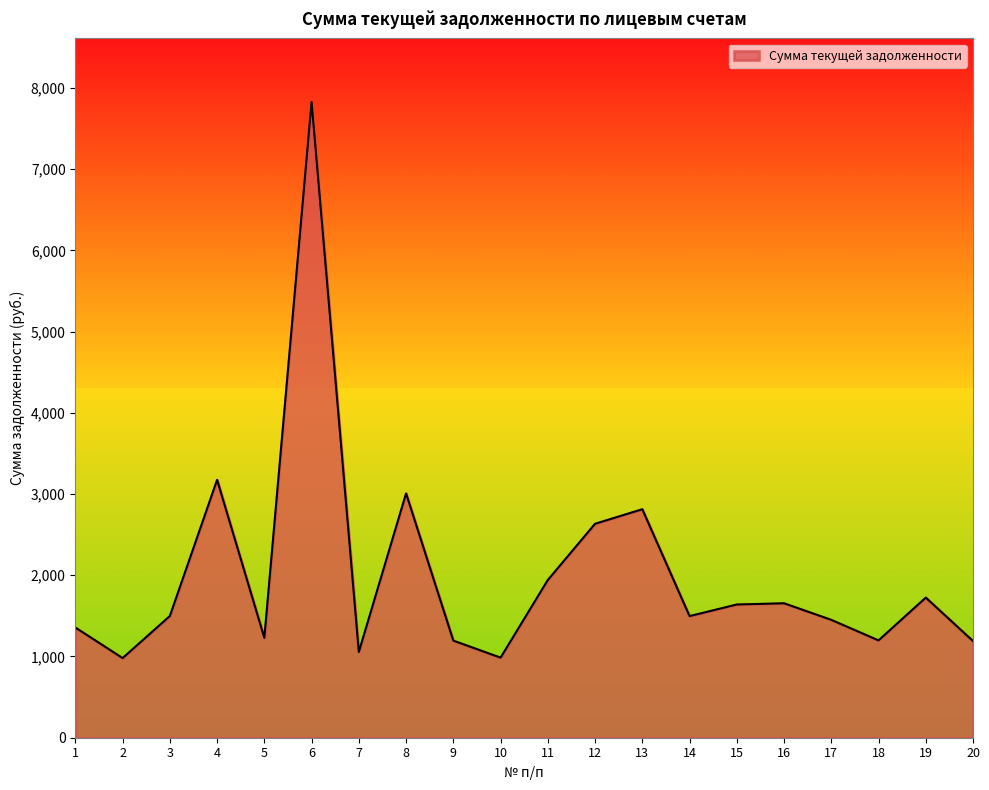

Which category has the highest value across all series?

6